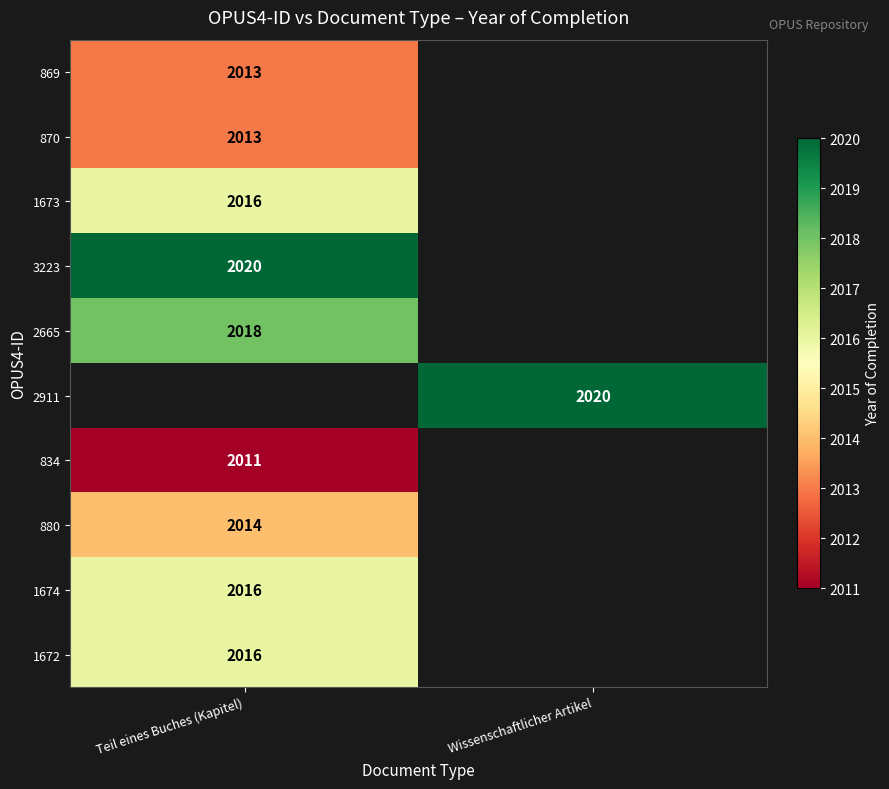

The 2911 series shows 954 at Wissenschaftlicher Artikel. True or false?

False